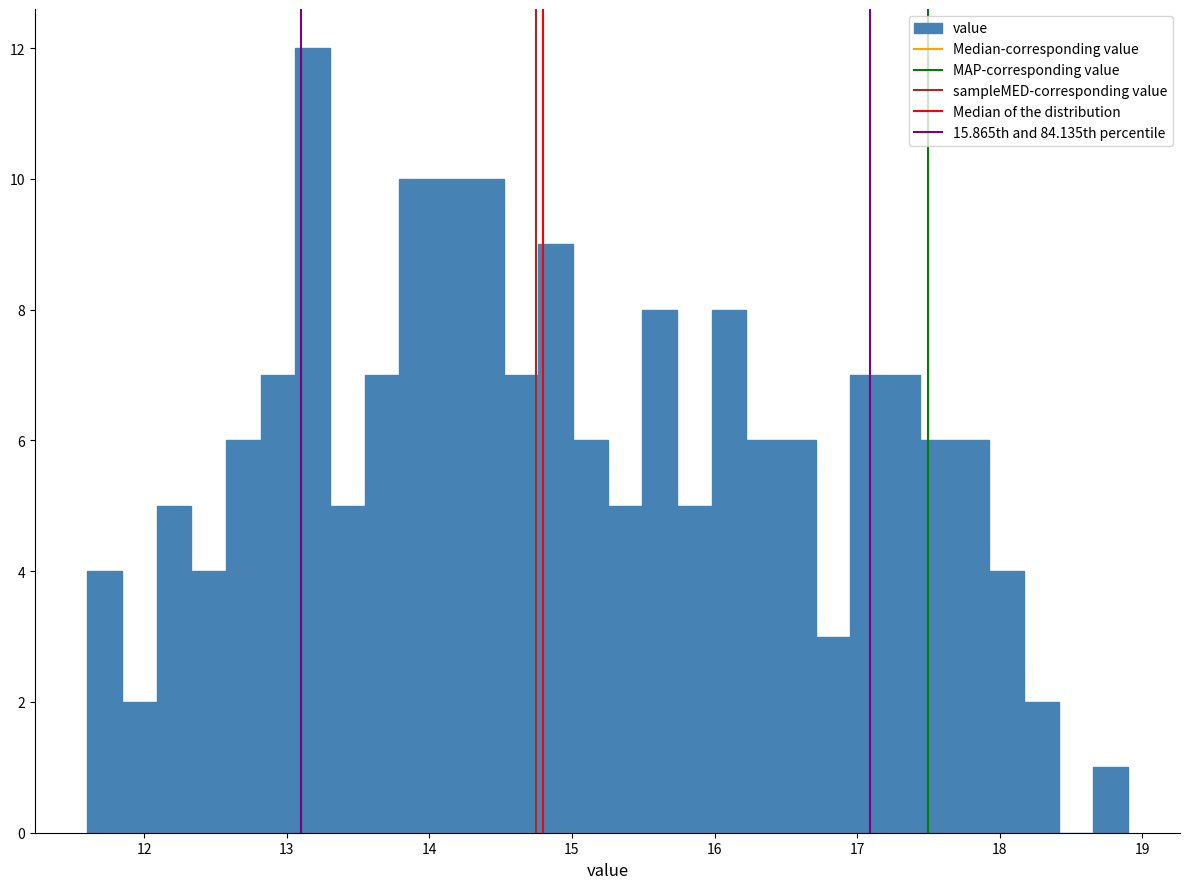

Around what value on the x-axis is the tallest bar? Give the approximate position of its centre, as read against the axis.

13.2